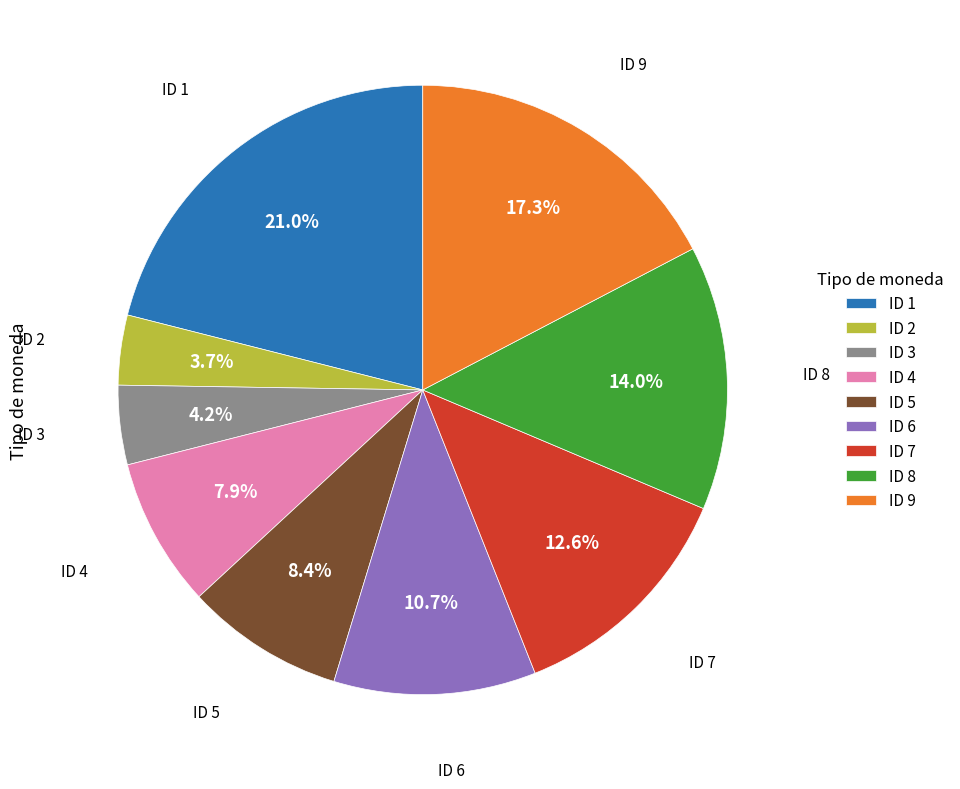

Is there a majority slice in this chart?

No